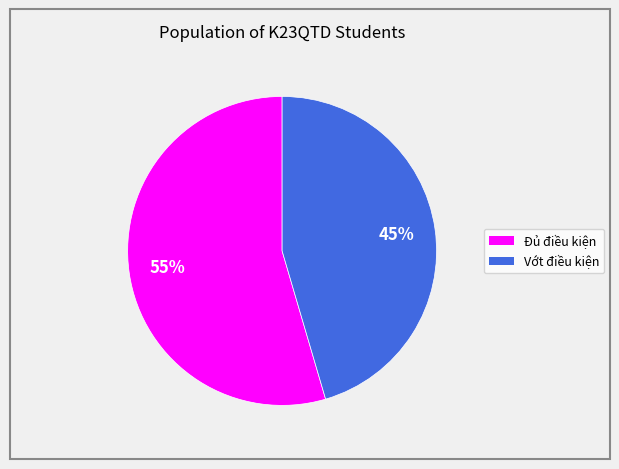

Does any single category account for the majority?

Yes